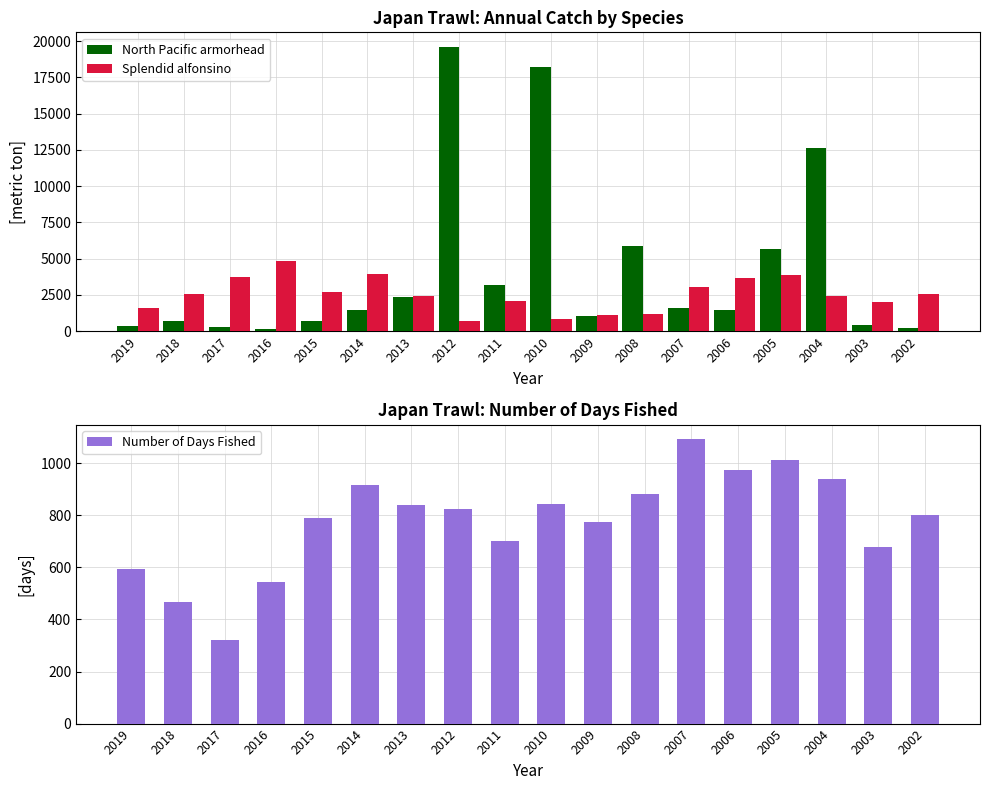

Between 2014 and 2010, which is larger?

2010